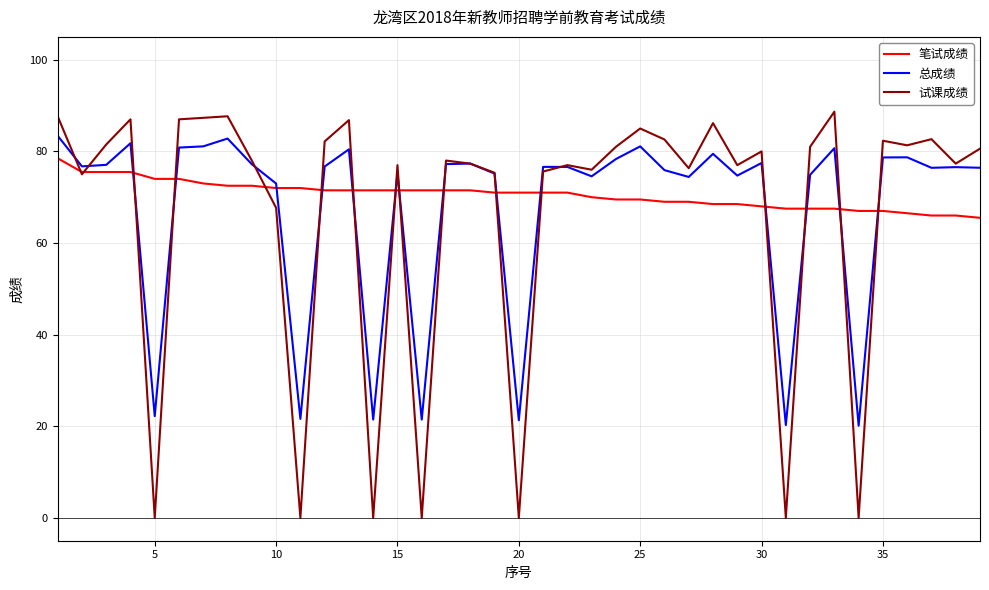

What is the highest value of the 笔试成绩 series?

78.5